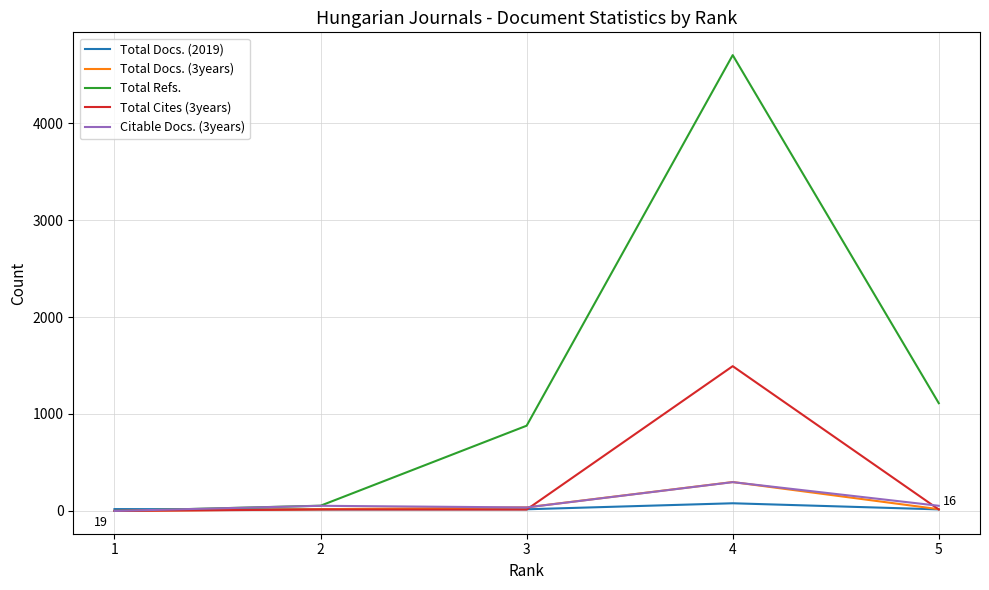

How many lines are shown in the chart?

5